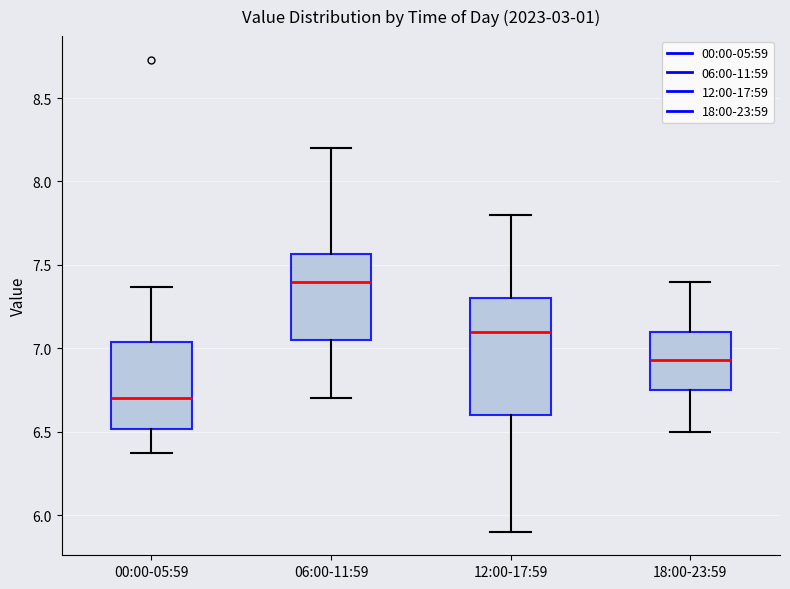

Which box has the highest median line?

06:00-11:59